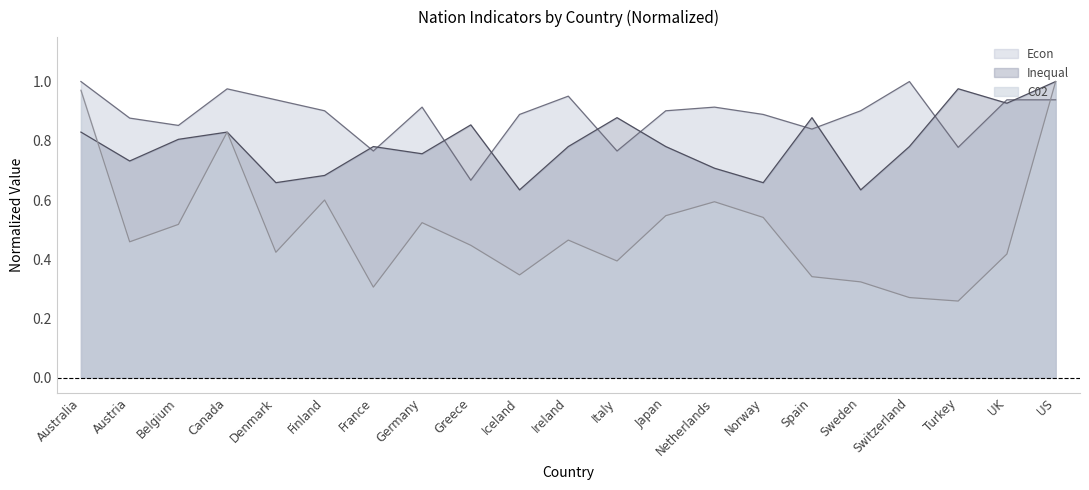

Rank the series by their average value, from highest to lowest.

Econ, Inequal, C02